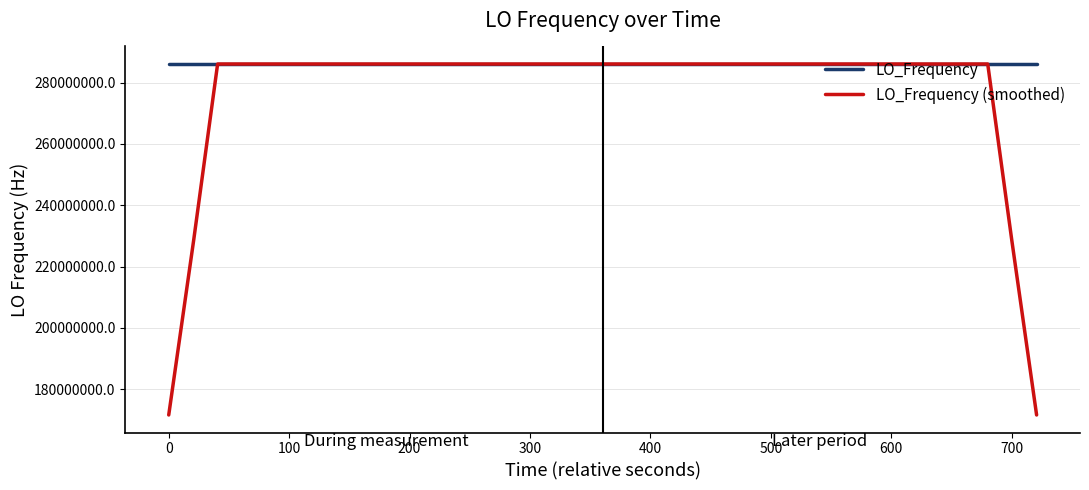

Which series has the largest total across all categories?

LO_Frequency